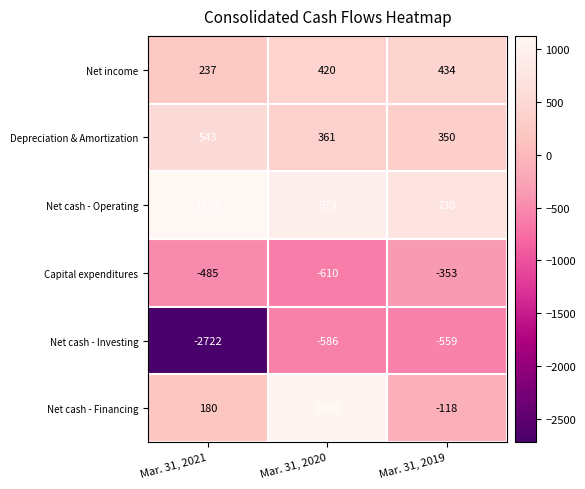

Which series has the largest total across all categories?

Net cash - Operating